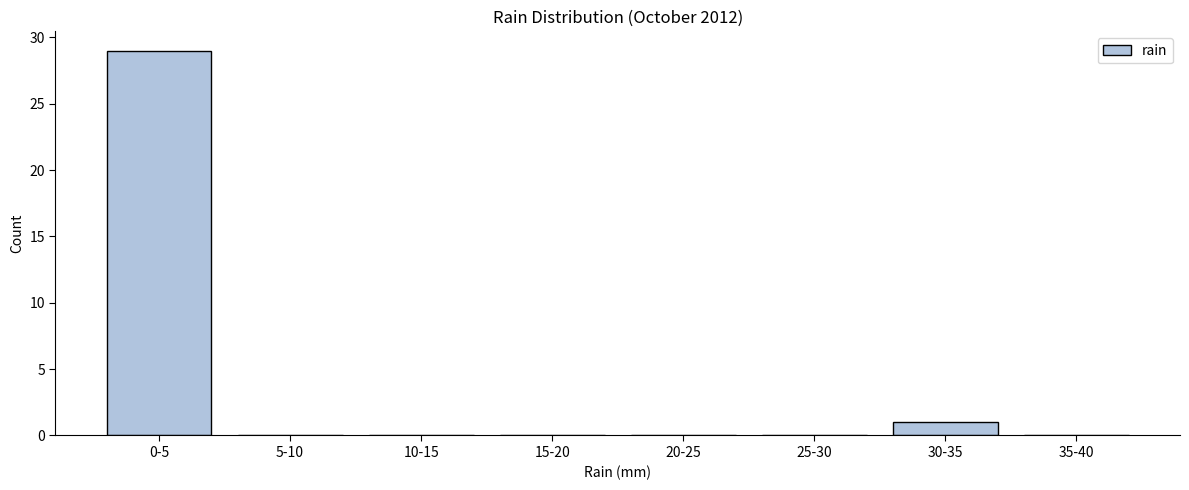

Reading right to left, extract all data points from this chart.

35-40=0	30-35=1	25-30=0	20-25=0	15-20=0	10-15=0	5-10=0	0-5=29